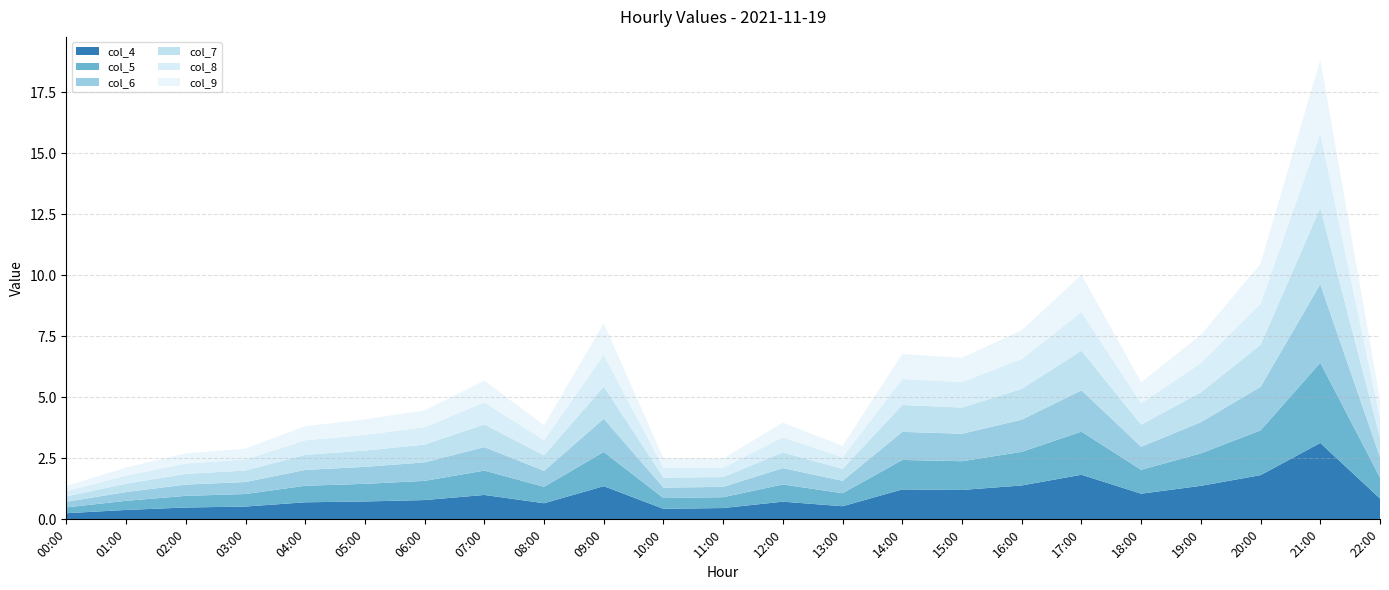

Reading right to left, list all the values displayed in this chart.

col_4: 22:00=0.9	21:00=3.1	20:00=1.8	19:00=1.4	18:00=1.1	17:00=1.8	16:00=1.4	15:00=1.2	14:00=1.2	13:00=0.5	12:00=0.7	11:00=0.5	10:00=0.4	09:00=1.4	08:00=0.7	07:00=1.0	06:00=0.8	05:00=0.7	04:00=0.7	03:00=0.5	02:00=0.5	01:00=0.4	00:00=0.3
col_5: 22:00=0.9	21:00=3.3	20:00=1.8	19:00=1.3	18:00=1.0	17:00=1.8	16:00=1.4	15:00=1.2	14:00=1.2	13:00=0.5	12:00=0.7	11:00=0.4	10:00=0.4	09:00=1.4	08:00=0.7	07:00=1.0	06:00=0.8	05:00=0.7	04:00=0.7	03:00=0.5	02:00=0.5	01:00=0.4	00:00=0.2
col_6: 22:00=0.8	21:00=3.2	20:00=1.8	19:00=1.3	18:00=0.9	17:00=1.7	16:00=1.3	15:00=1.1	14:00=1.2	13:00=0.5	12:00=0.7	11:00=0.4	10:00=0.4	09:00=1.4	08:00=0.7	07:00=1.0	06:00=0.8	05:00=0.7	04:00=0.6	03:00=0.5	02:00=0.5	01:00=0.4	00:00=0.2
col_7: 22:00=0.8	21:00=3.1	20:00=1.7	19:00=1.2	18:00=0.9	17:00=1.6	16:00=1.3	15:00=1.1	14:00=1.1	13:00=0.5	12:00=0.6	11:00=0.4	10:00=0.4	09:00=1.3	08:00=0.6	07:00=0.9	06:00=0.7	05:00=0.7	04:00=0.6	03:00=0.5	02:00=0.4	01:00=0.3	00:00=0.2
col_8: 22:00=0.8	21:00=3.1	20:00=1.7	19:00=1.2	18:00=0.9	17:00=1.6	16:00=1.2	15:00=1.0	14:00=1.1	13:00=0.5	12:00=0.6	11:00=0.4	10:00=0.4	09:00=1.3	08:00=0.6	07:00=0.9	06:00=0.7	05:00=0.6	04:00=0.6	03:00=0.5	02:00=0.4	01:00=0.3	00:00=0.2
col_9: 22:00=0.8	21:00=3.0	20:00=1.6	19:00=1.2	18:00=0.9	17:00=1.5	16:00=1.2	15:00=1.0	14:00=1.0	13:00=0.5	12:00=0.6	11:00=0.4	10:00=0.4	09:00=1.3	08:00=0.6	07:00=0.9	06:00=0.7	05:00=0.6	04:00=0.6	03:00=0.4	02:00=0.4	01:00=0.3	00:00=0.2